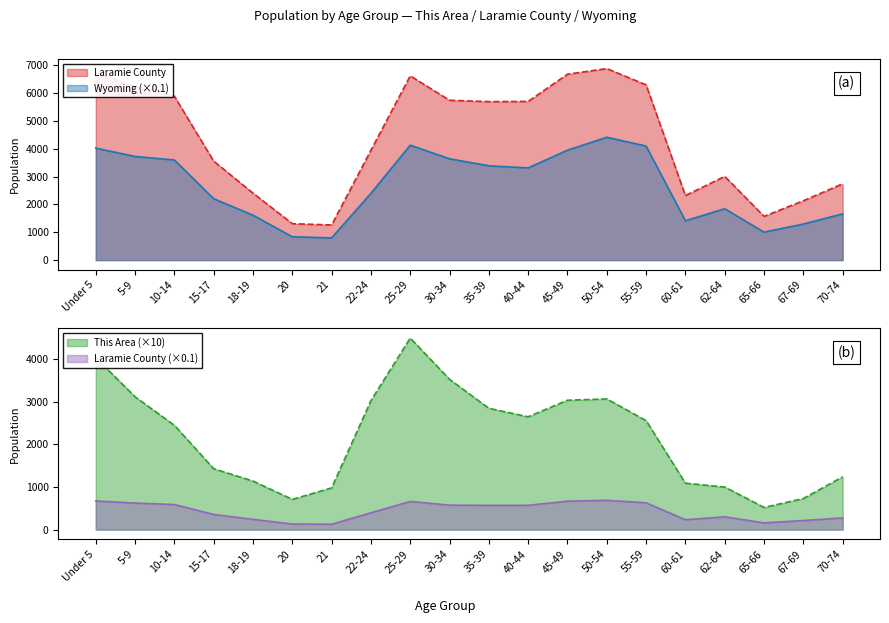

What is the greatest value displayed?

6878.0